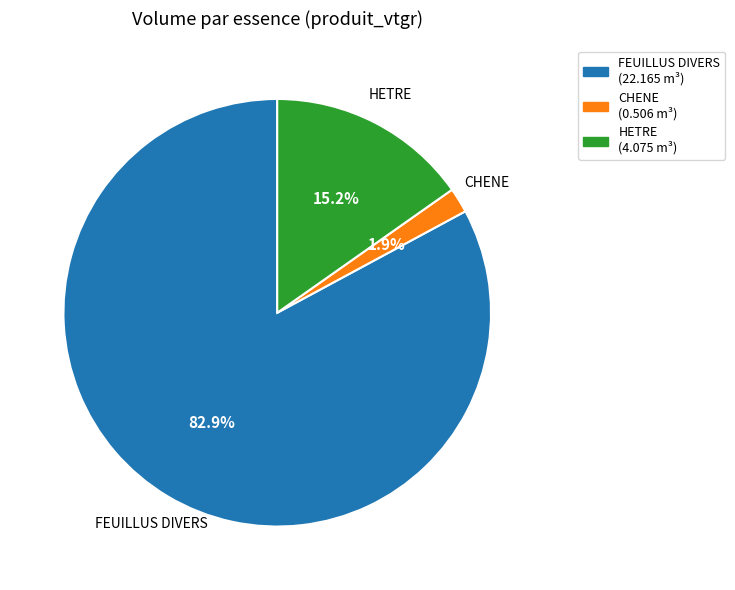

What percentage is the HETRE slice, to the nearest percent?

15%